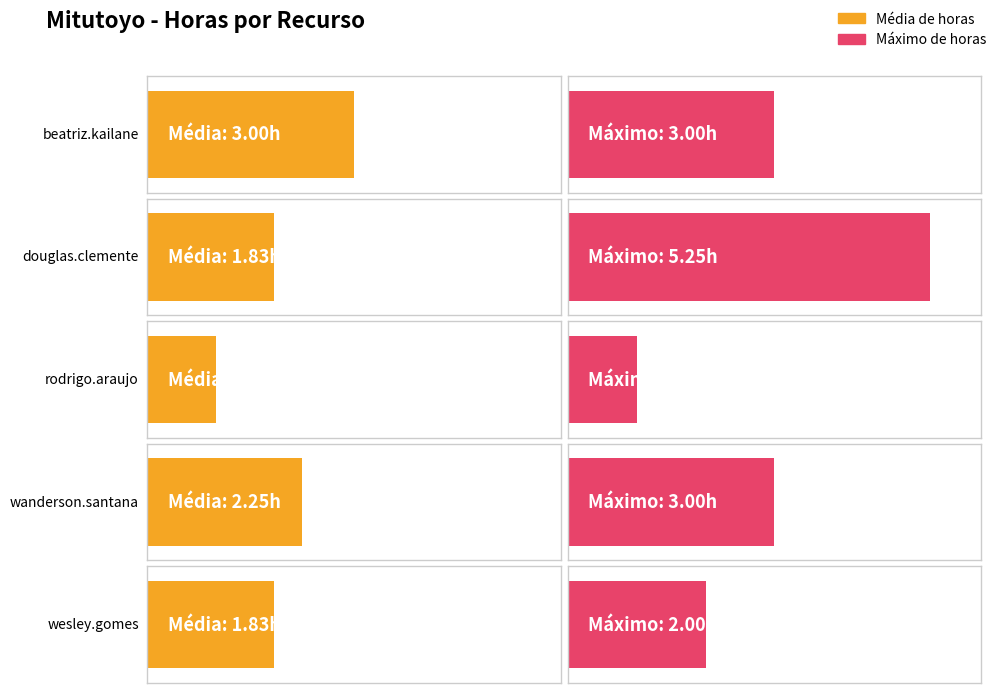

The value at rodrigo.araujo (29/07) is 1.0. True or false?

True